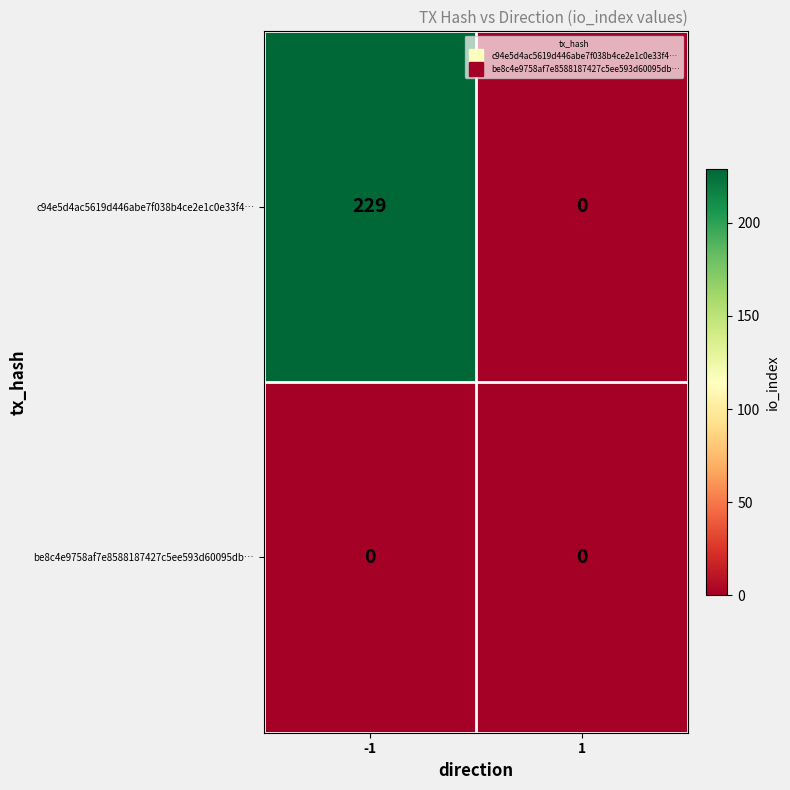

Which series changed the most between -1 and 1?

c94e5d4ac5619d446abe7f038b4ce2e1c0e33f4…